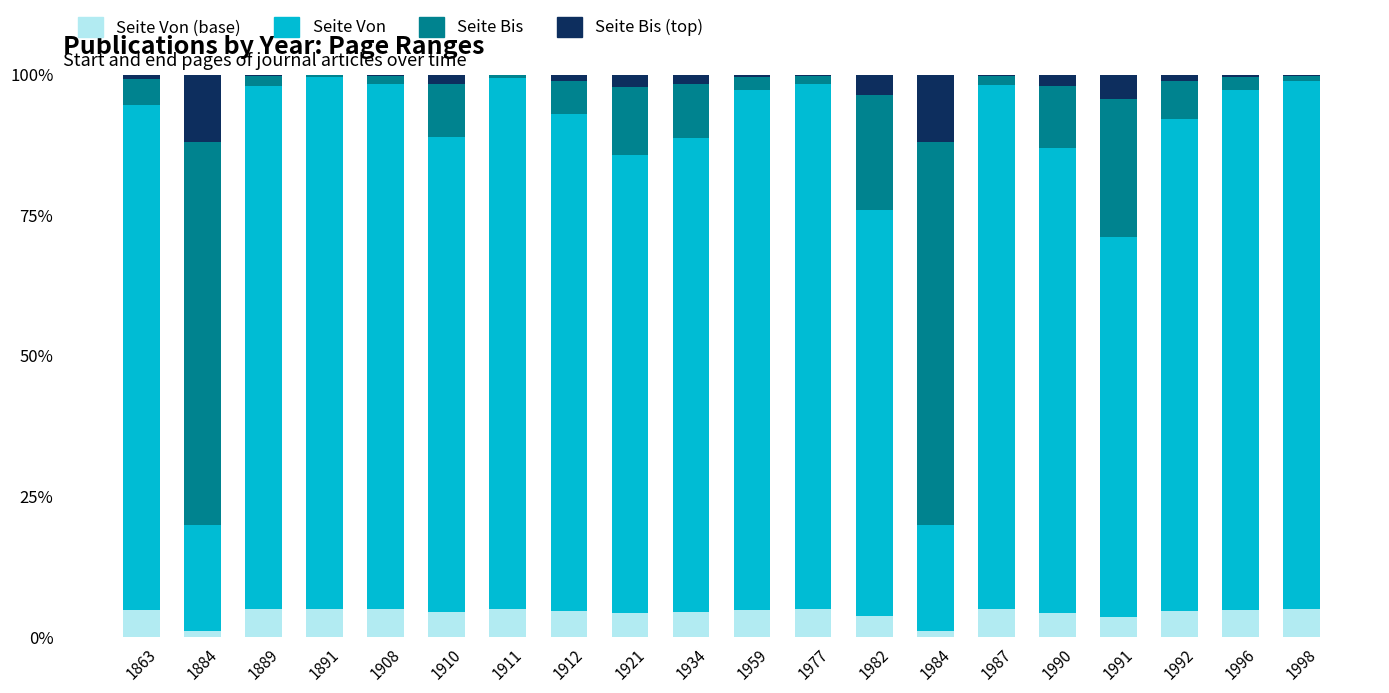

What is the total value across all series at 1921?

100.0